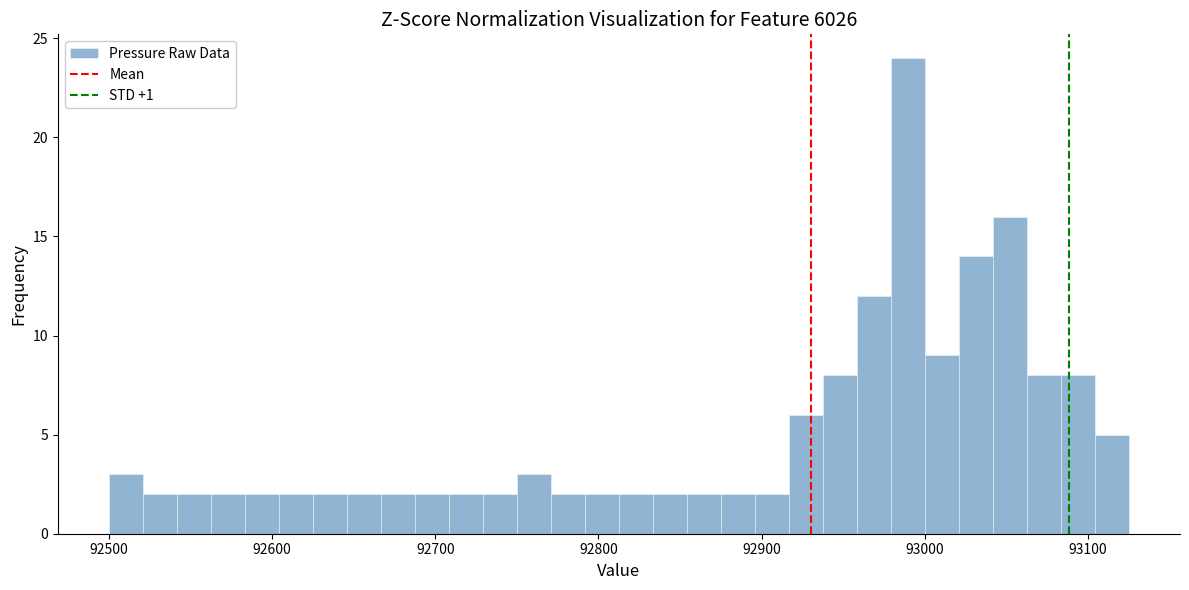

Read against the x-axis, roughly where is the centre of the tallest bar?

92990